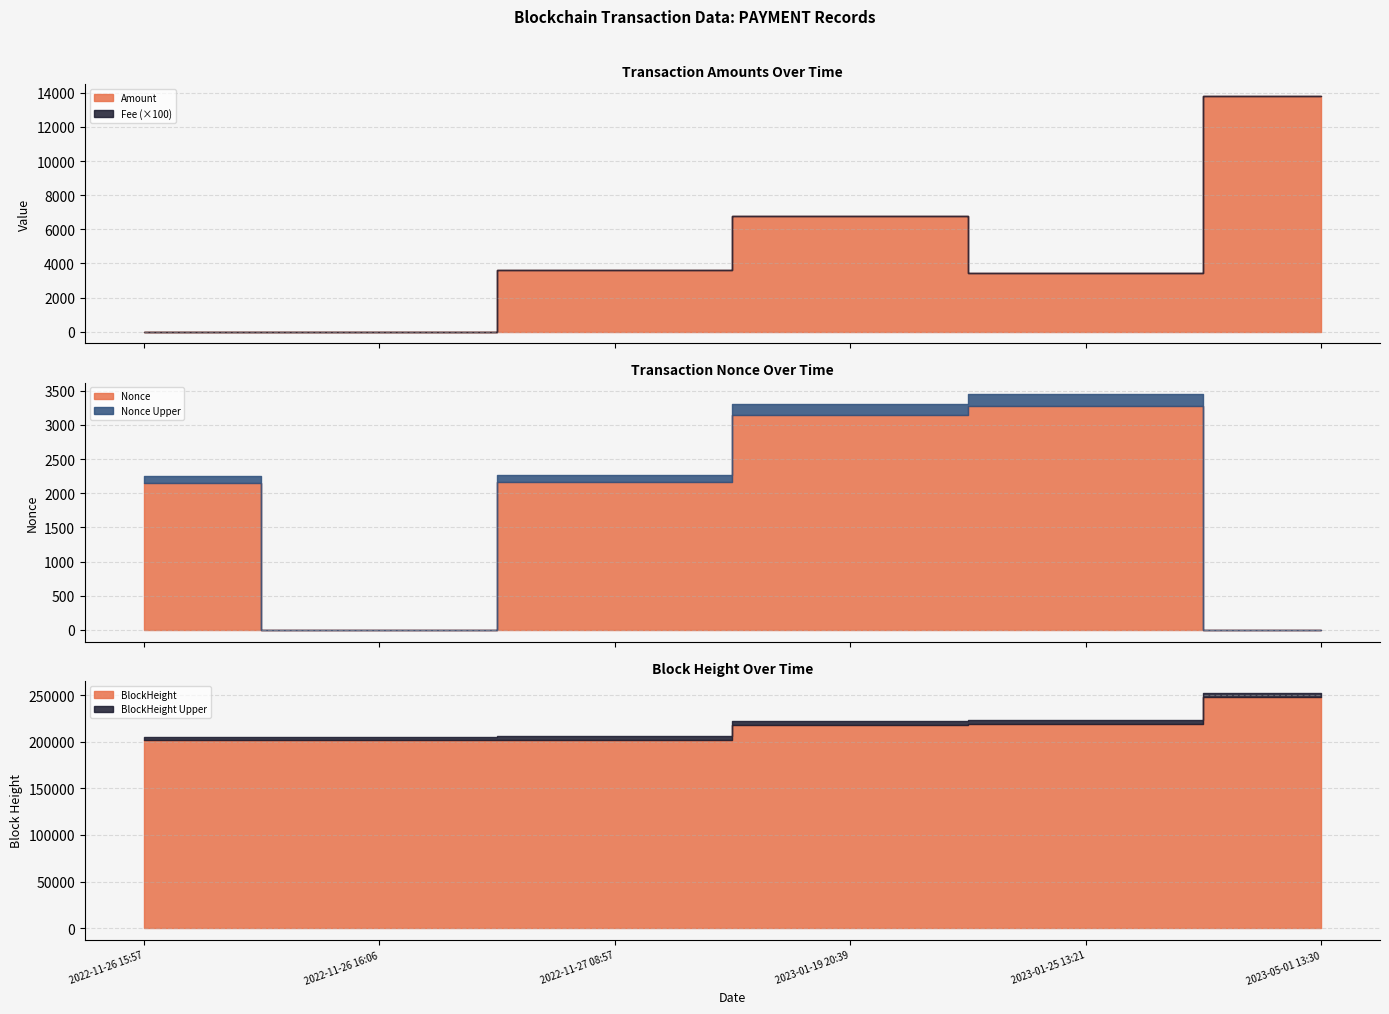

What is the total value across all series at 2022-11-26 16:06?

201398.9